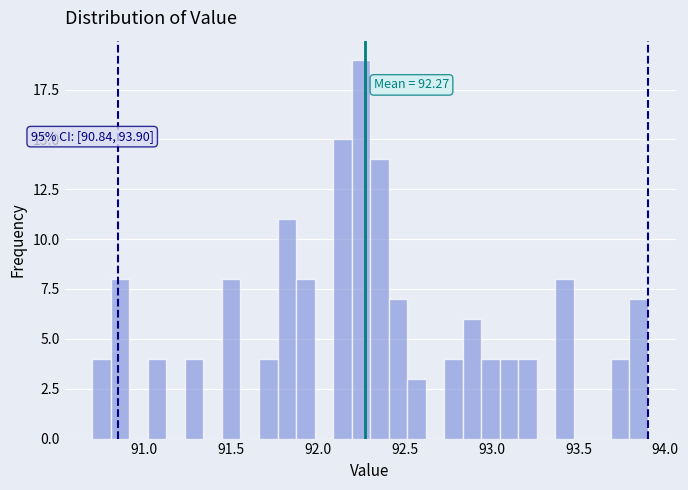

Around what value on the x-axis is the tallest bar? Give the approximate position of its centre, as read against the axis.

92.25